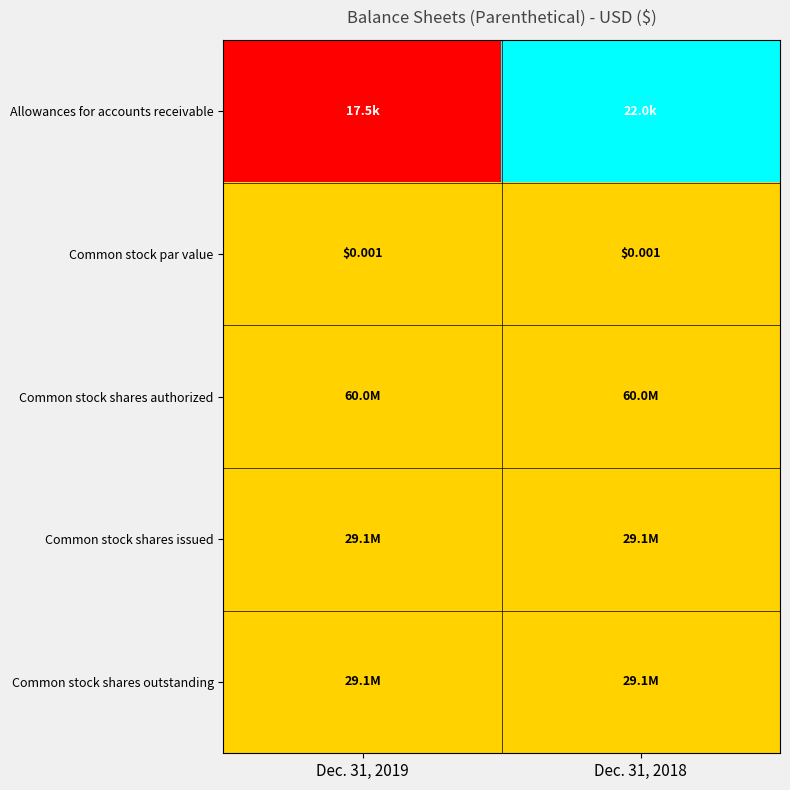

Rank the categories by Common stock par value value from lowest to highest.

Dec. 31, 2019, Dec. 31, 2018